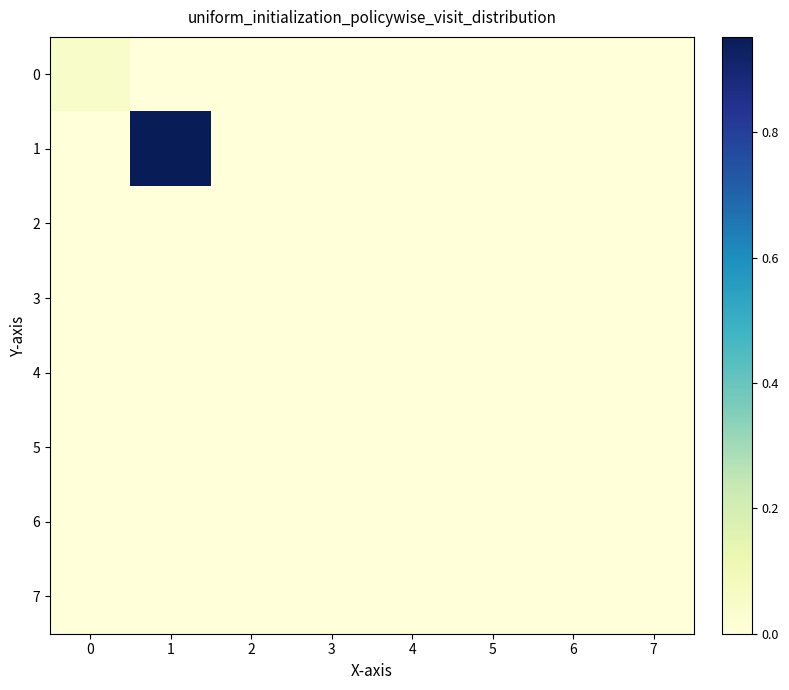

At which category does the chart reach its minimum across all series?

1